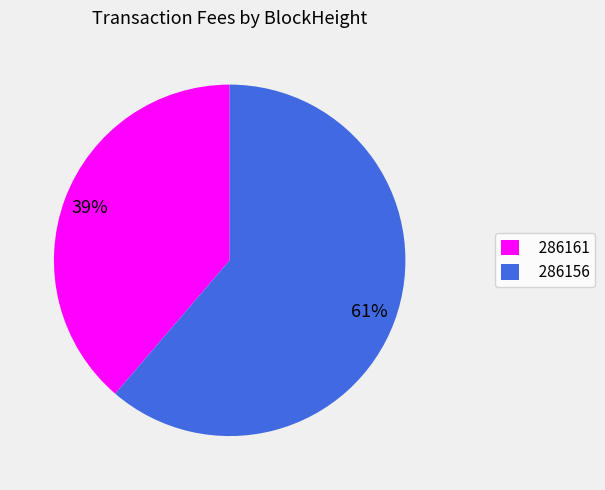

Combined, do 286156 and 286161 account for over 50%?

Yes